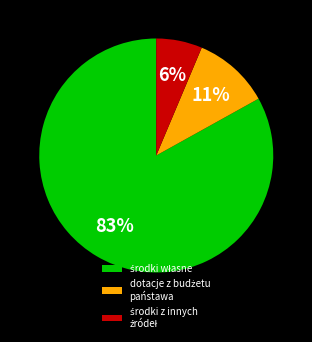

To the nearest percent, what is the average slice percentage?

33%